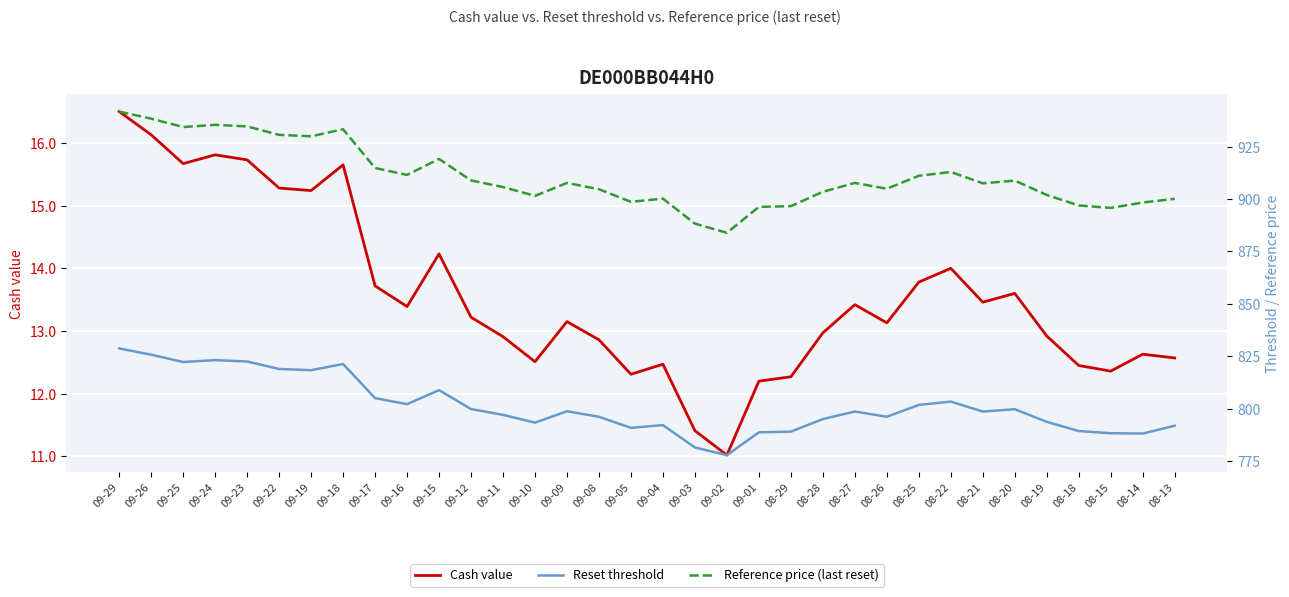

True or false: Cash value and Reset threshold cross at least once.

False